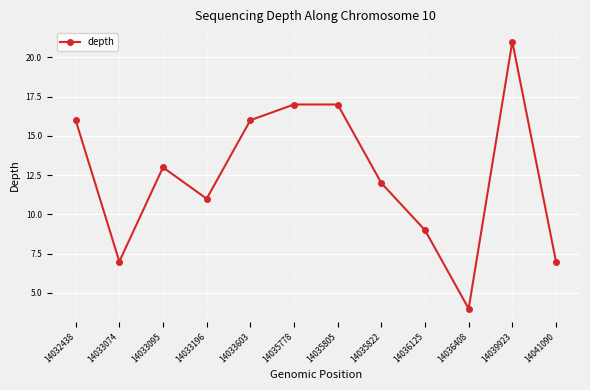

What is the change in value from 14035805 to 14039923?

+4